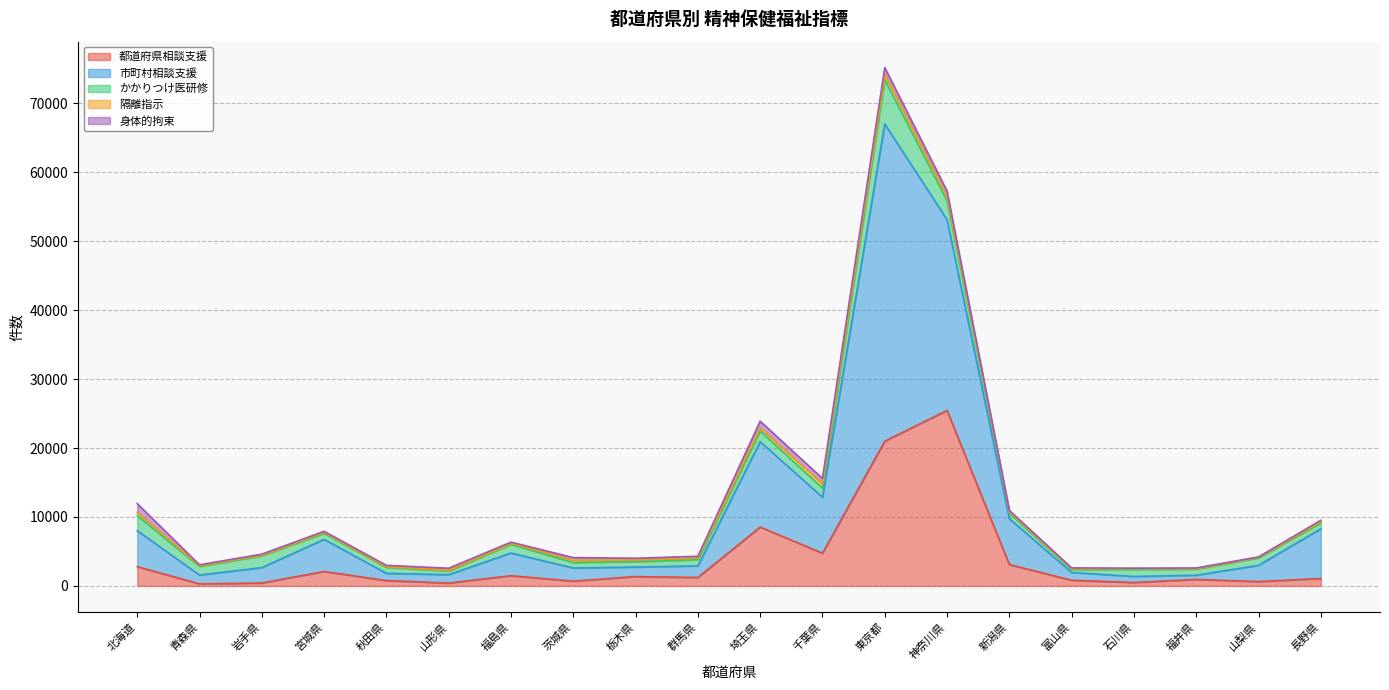

At how many categories does at least one series exceed 24306?

2